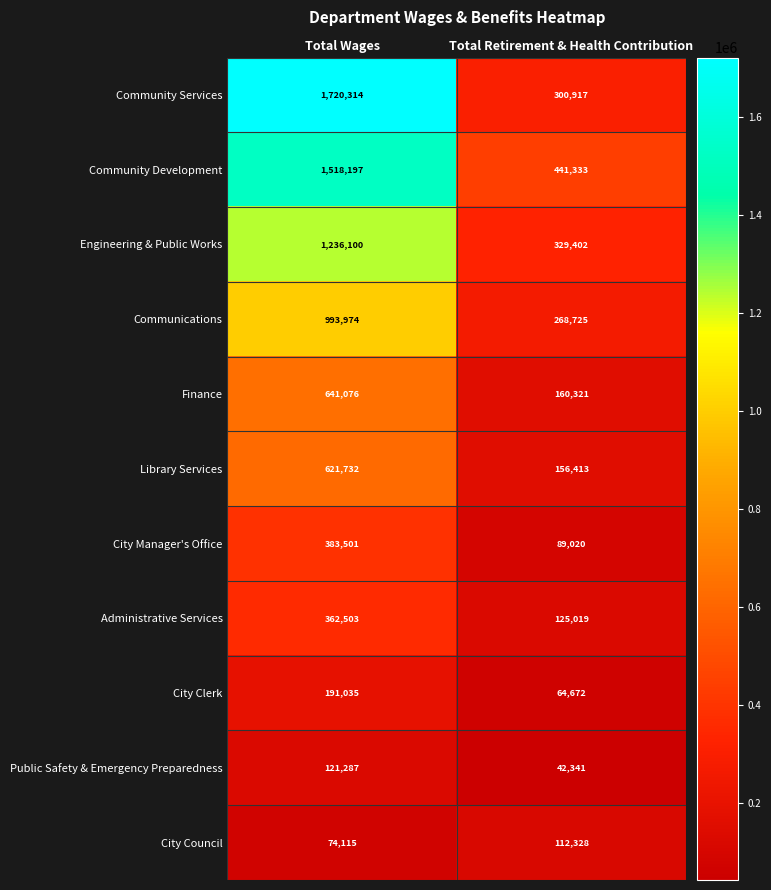

How many categories are shown in the chart?

2